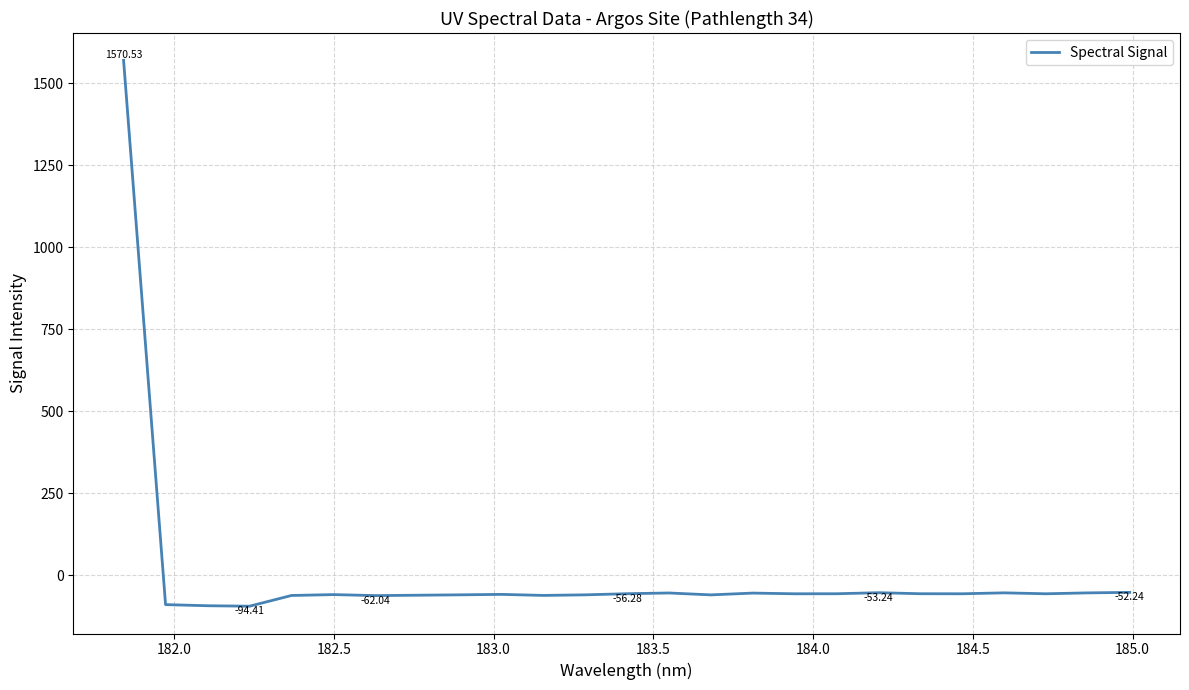

How many lines are shown in the chart?

1